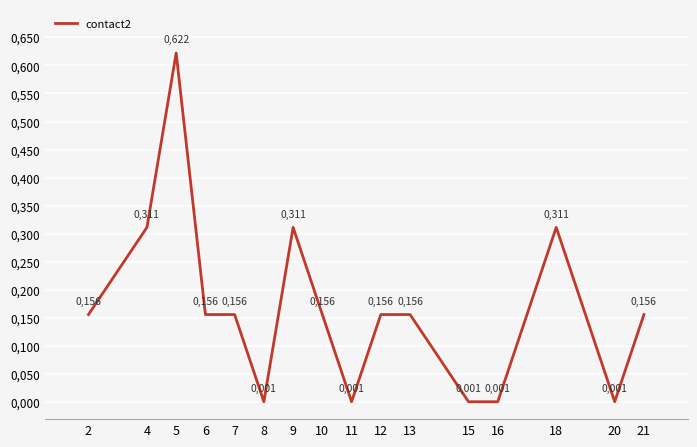

How many interior local valleys (lower than both neighbors) does the data have?

3